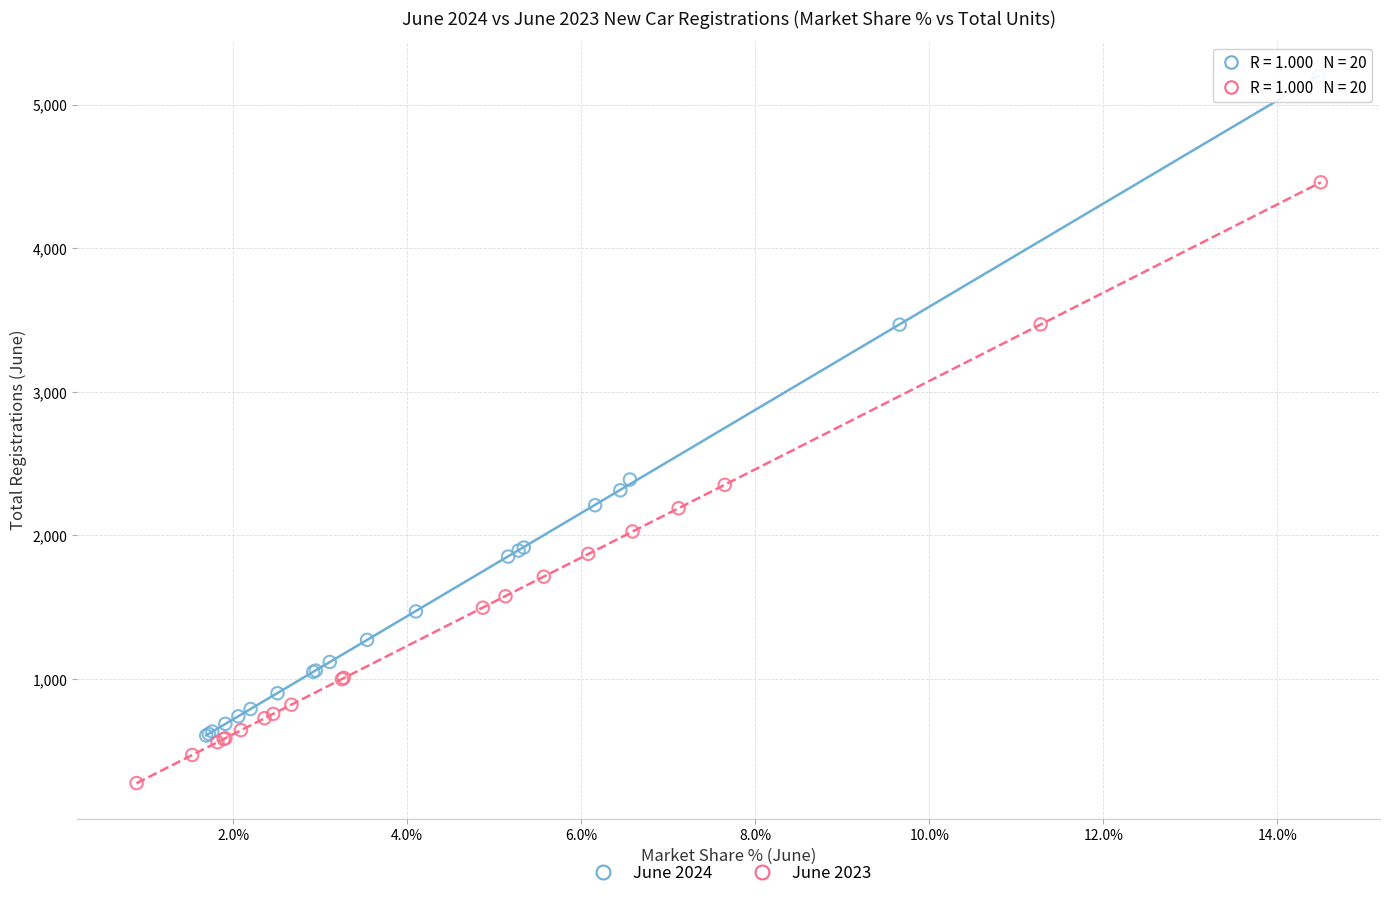

Which series has the widest spread of Y values?

June 2024